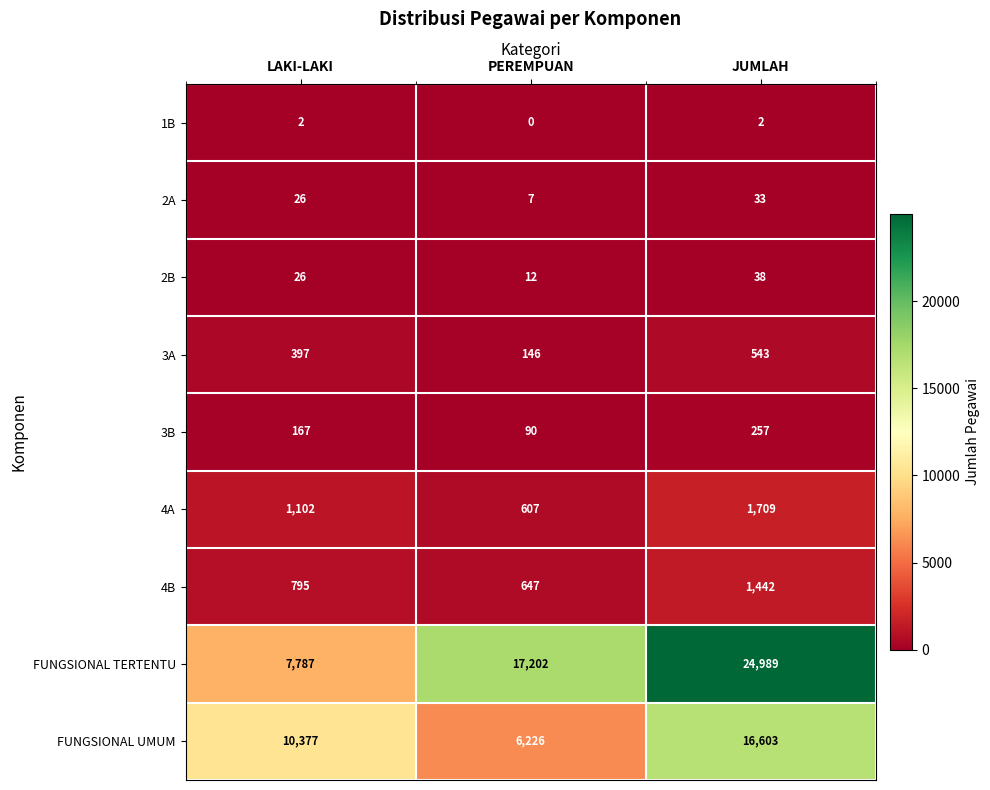

How many 3A values are between 146 and 543?

3